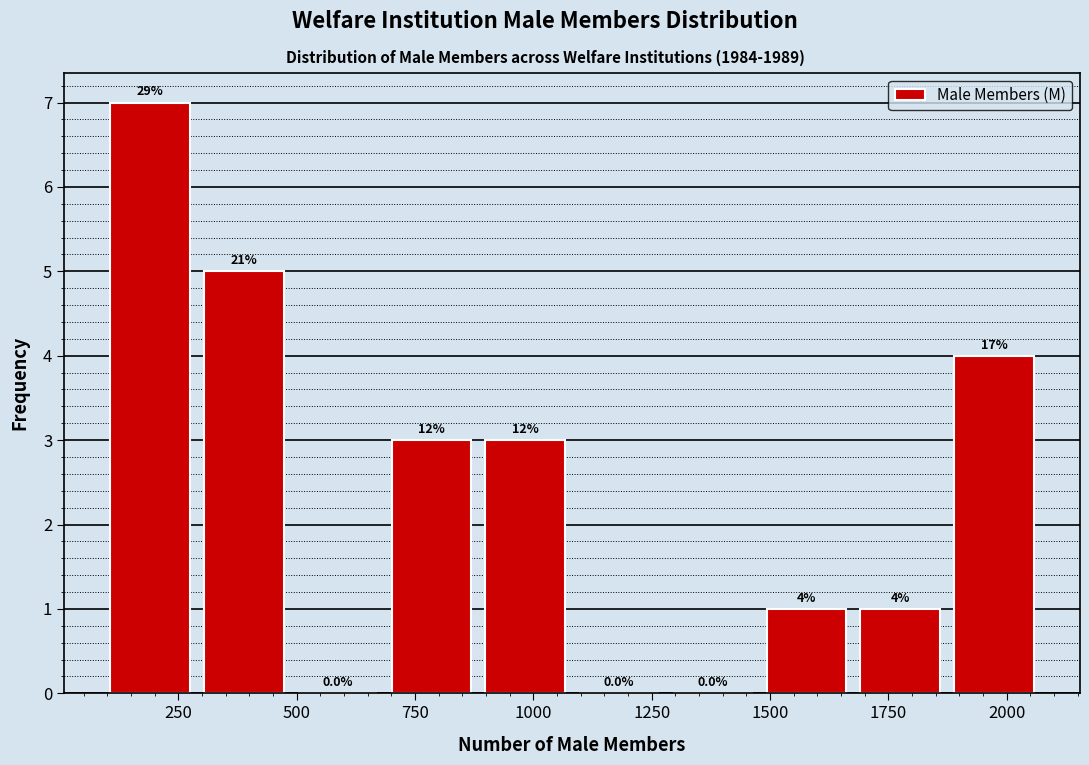

Around what value on the x-axis is the tallest bar? Give the approximate position of its centre, as read against the axis.

200